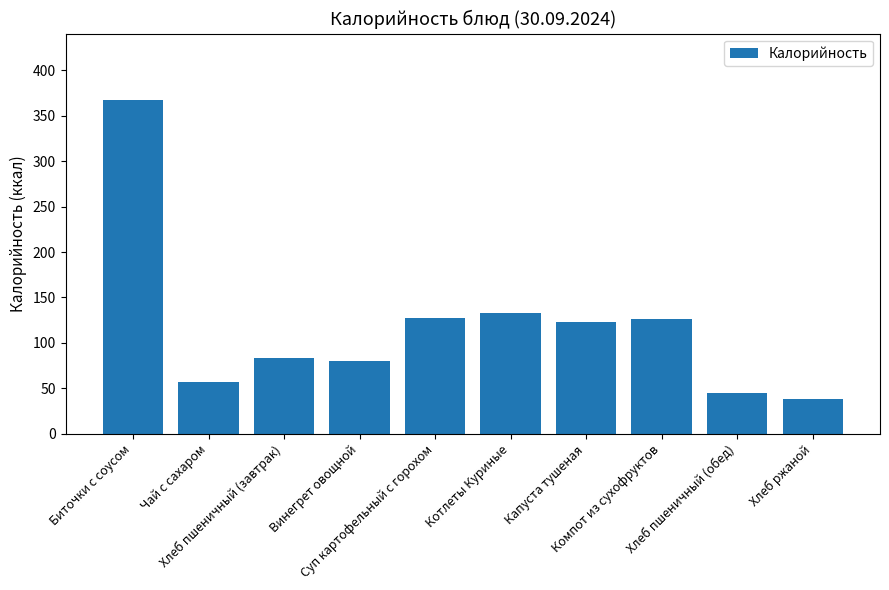

How many distinct data groups are displayed?

1